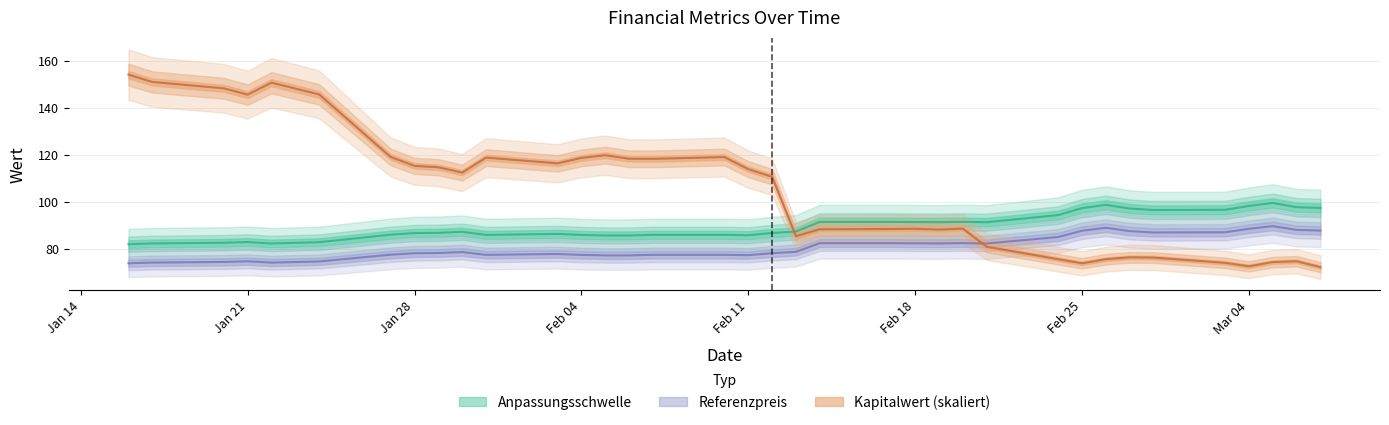

Between 20 and 8, which is larger?

20